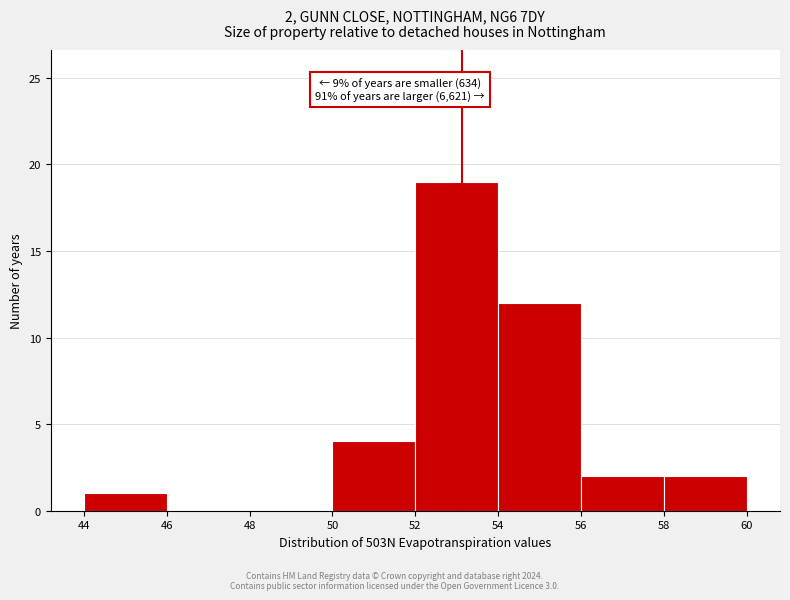

Which range on the x-axis has the tallest bar?

52 to 54